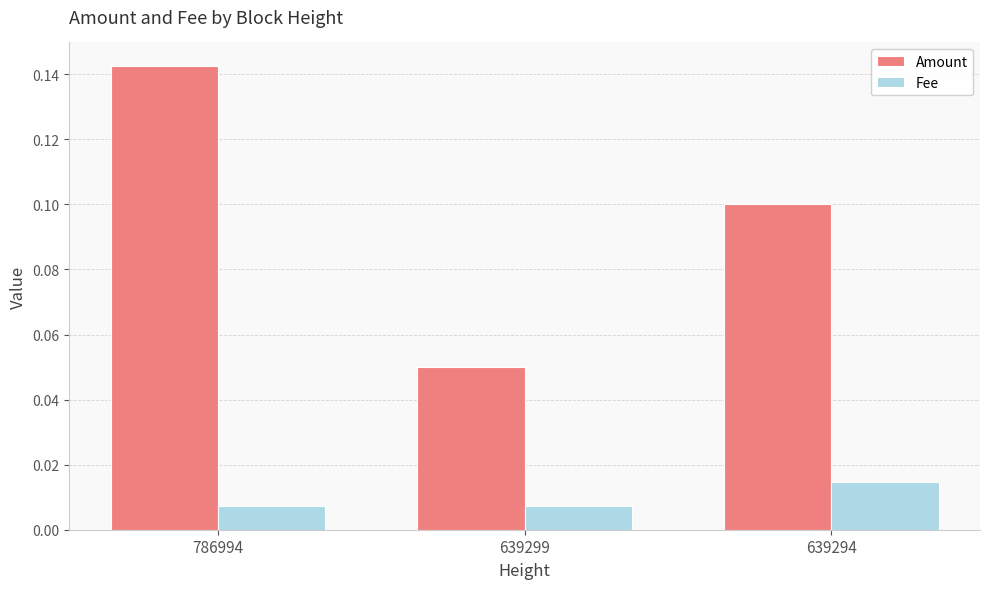

At how many categories does at least one series exceed 0?

3